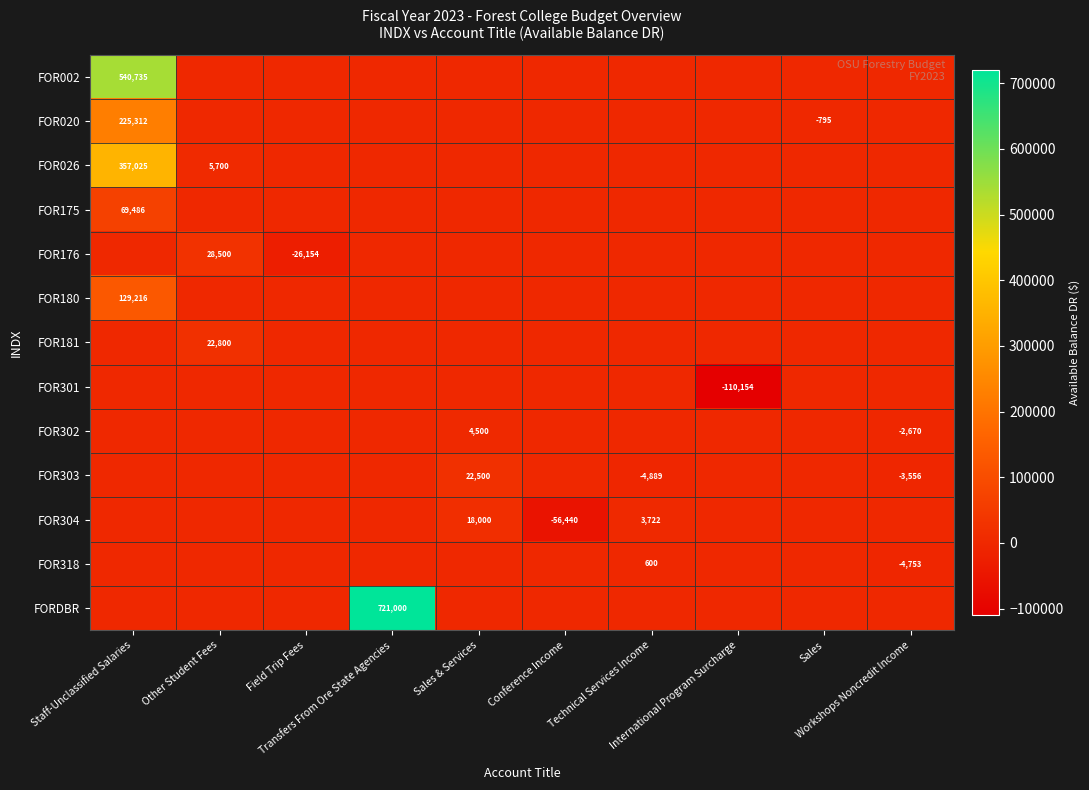

Rank the categories by FOR318 value from highest to lowest.

Technical Services Income, Staff-Unclassified Salaries, Other Student Fees, Field Trip Fees, Transfers From Ore State Agencies, Sales & Services, Conference Income, International Program Surcharge, Sales, Workshops Noncredit Income